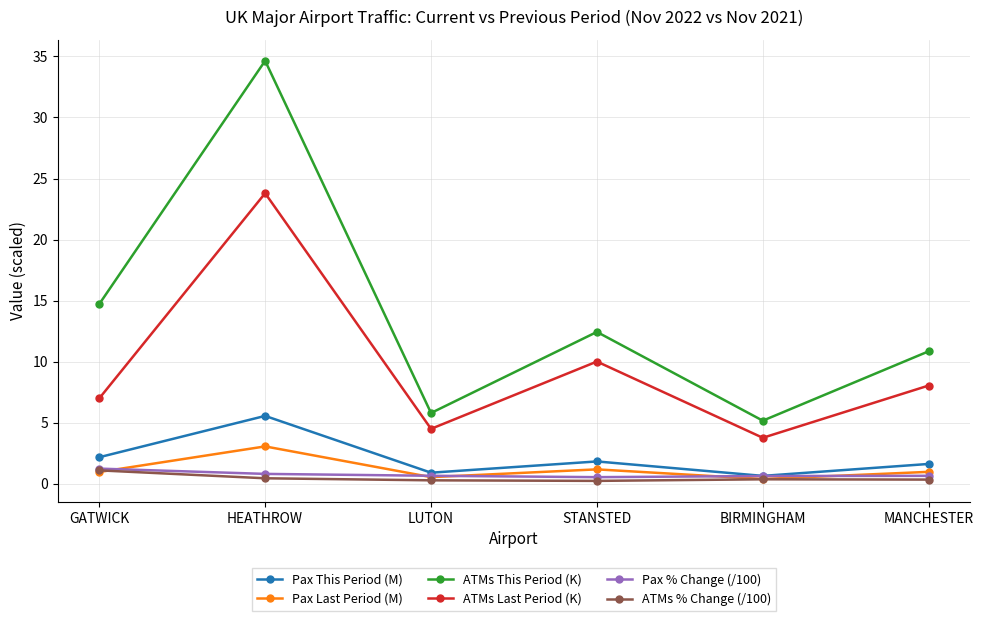

True or false: ATMs This Period (K) has a value of 14.7 at GATWICK.

True